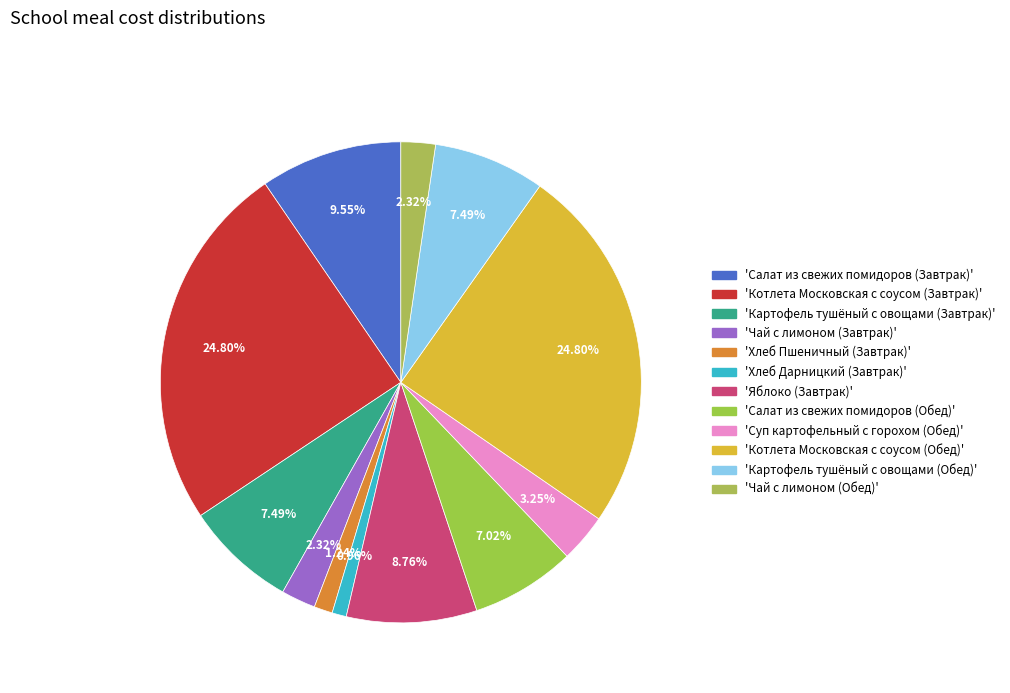

Is there any slice that represents more than half of the pie?

No